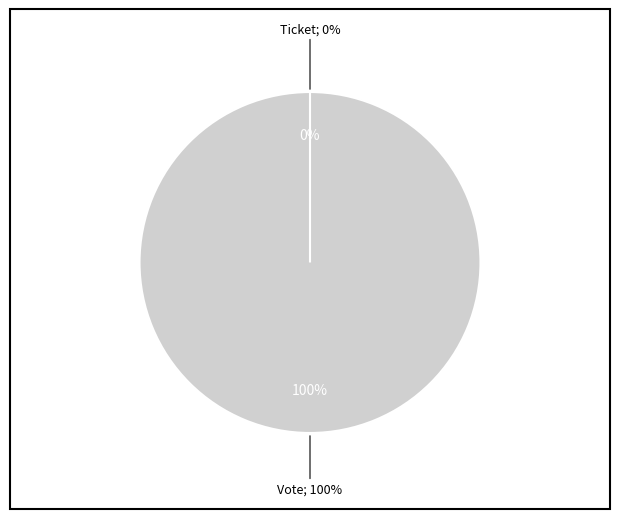

Rank the categories by value from lowest to highest.

Ticket, Vote